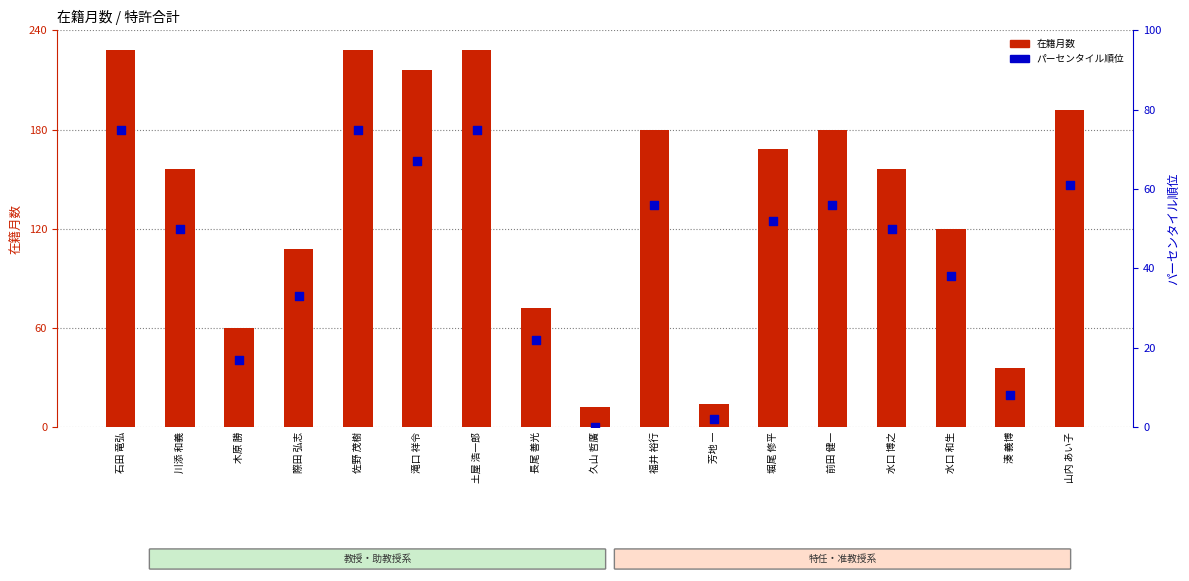

What are all the series names shown in the legend?

在籍月数, パーセンタイル順位